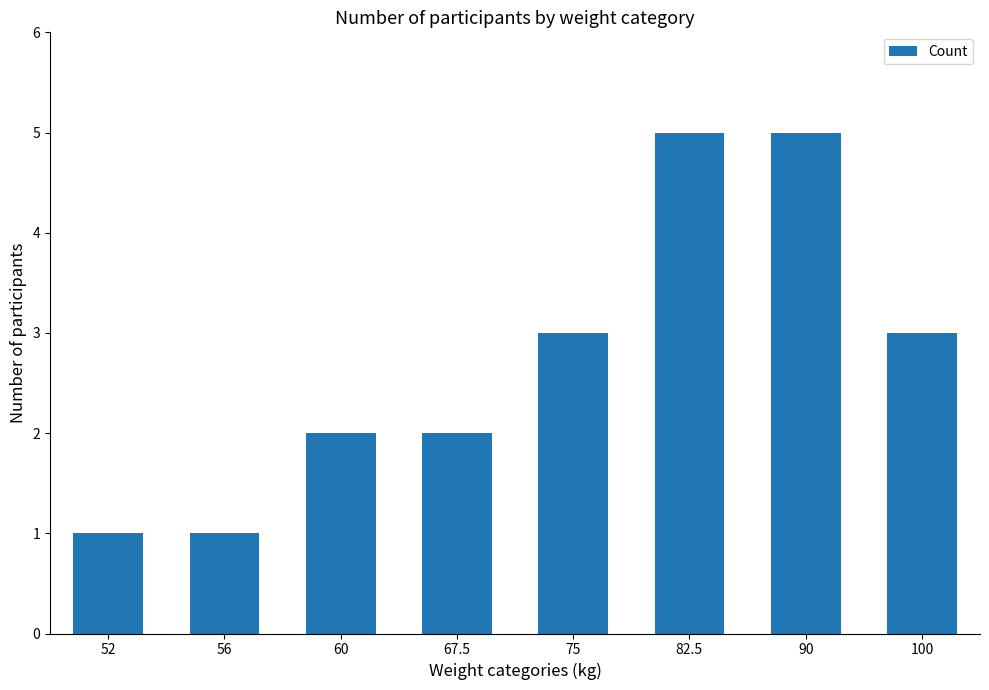

What is the label of the 8th bar from the right?

52